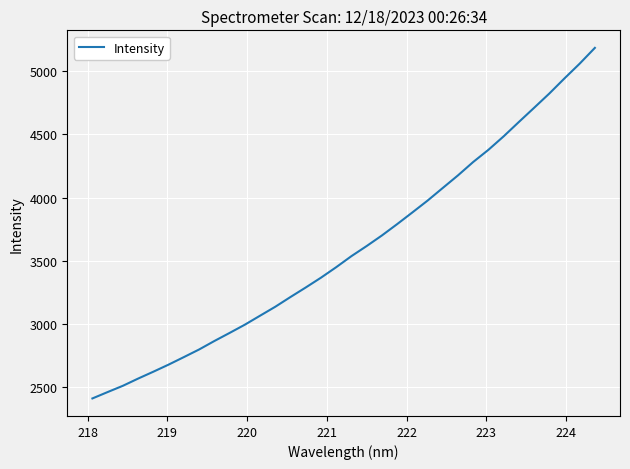

What is the greatest value displayed?

5183.7